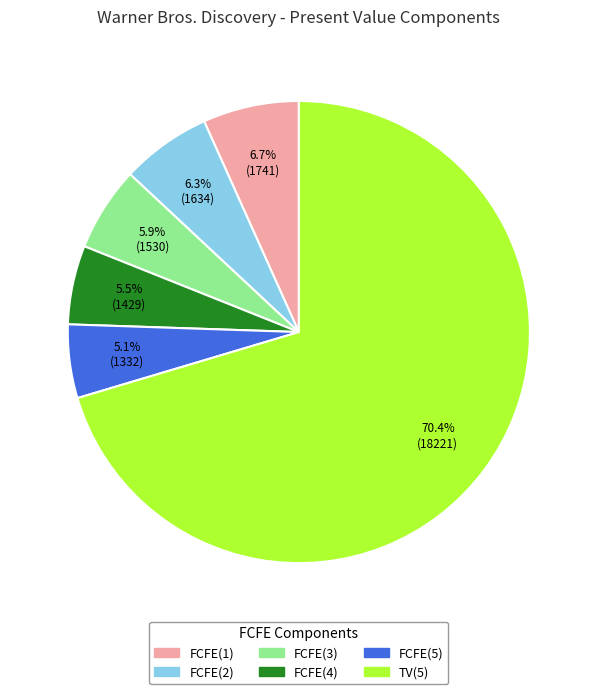

Combined, do FCFE(5) and FCFE(2) account for over 50%?

No